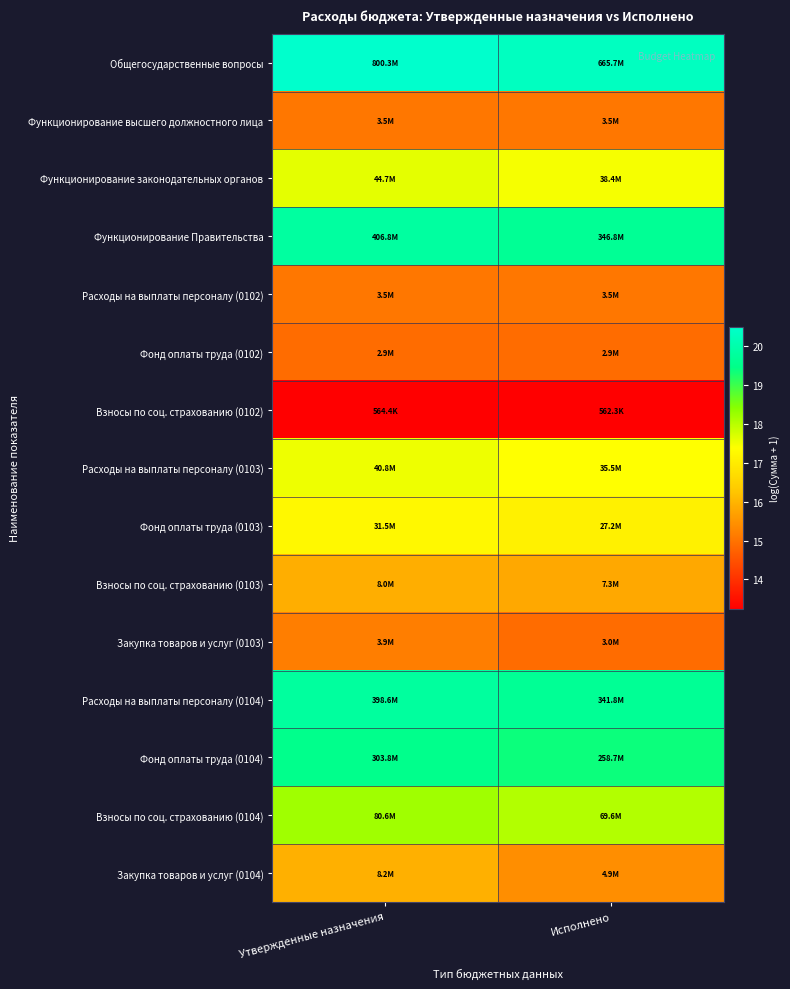

Which has a higher value, Утвержденные назначения or Исполнено?

Утвержденные назначения